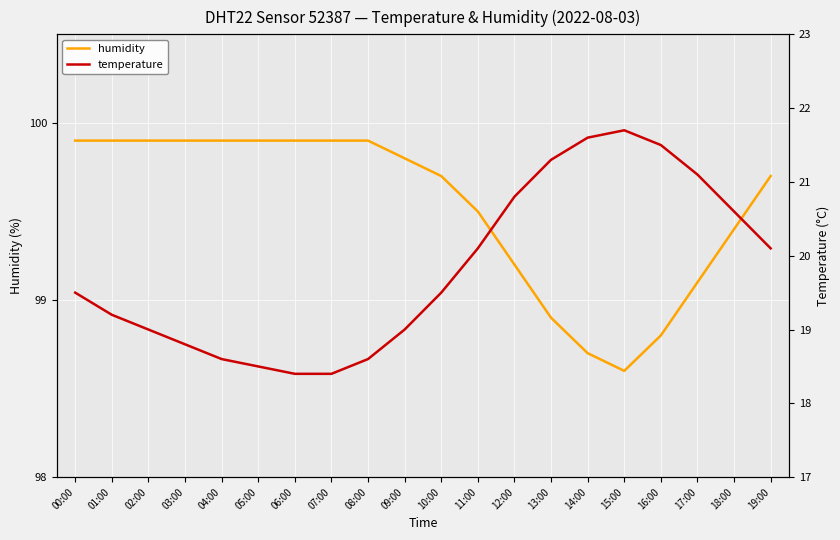

The temperature series shows 36.5 at 16:00. True or false?

False